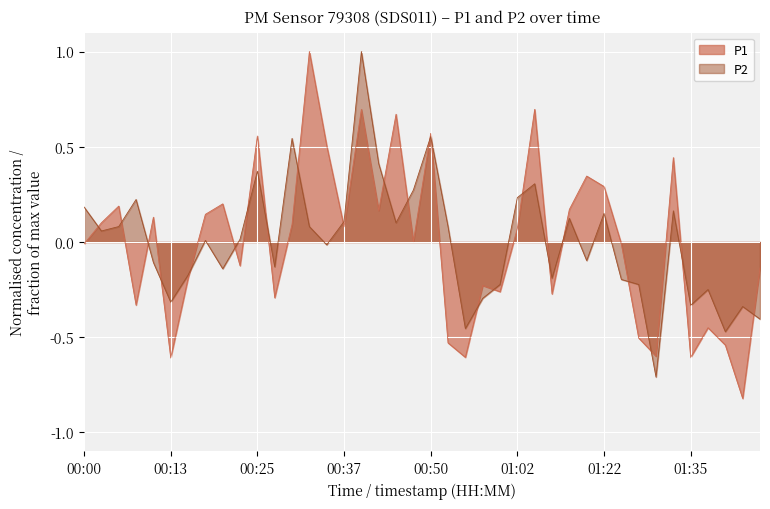

What is the label of the 17th point from the right?

00:57